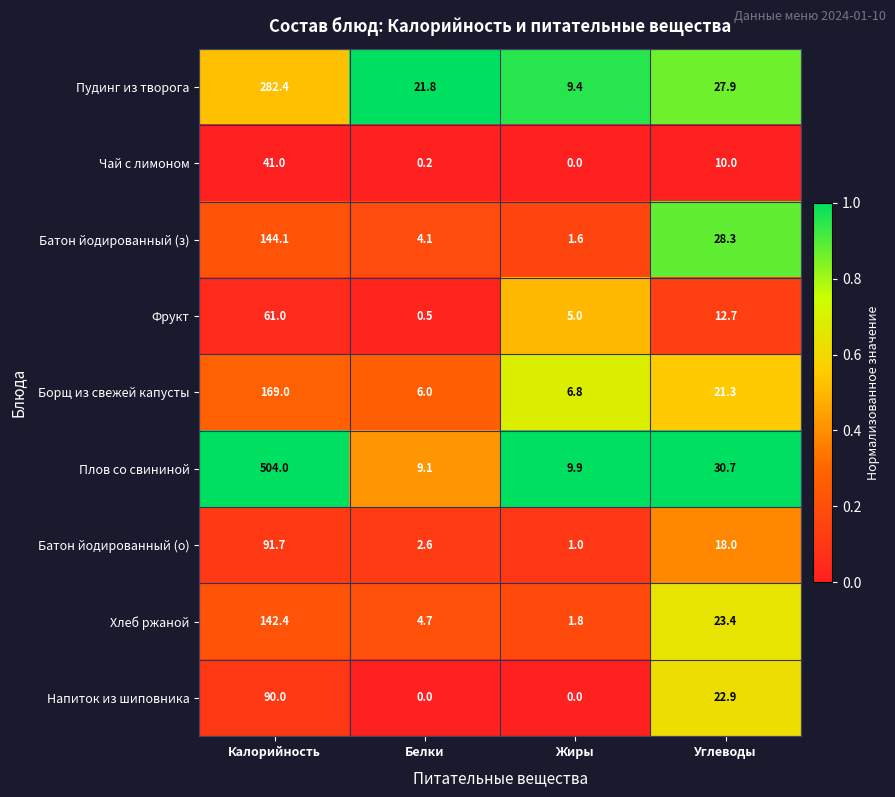

List the series in order of their peak value, highest first.

Плов со свининой, Пудинг из творога, Борщ из свежей капусты, Батон йодированный (з), Хлеб ржаной, Батон йодированный (о), Напиток из шиповника, Фрукт, Чай с лимоном